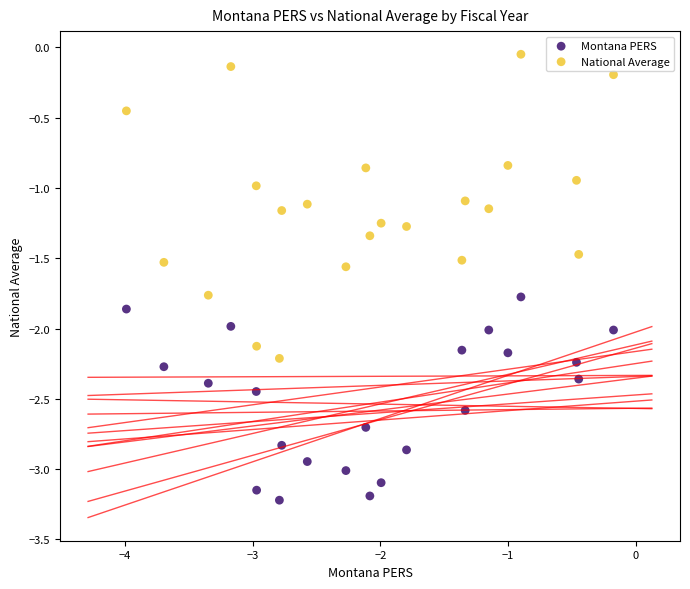

Across all data points, what is the range of X values (max minus min)?

3.8